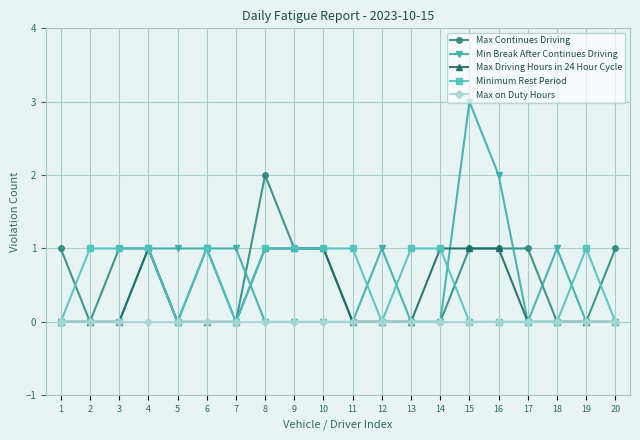

The Minimum Rest Period series shows -1 at 5. True or false?

False